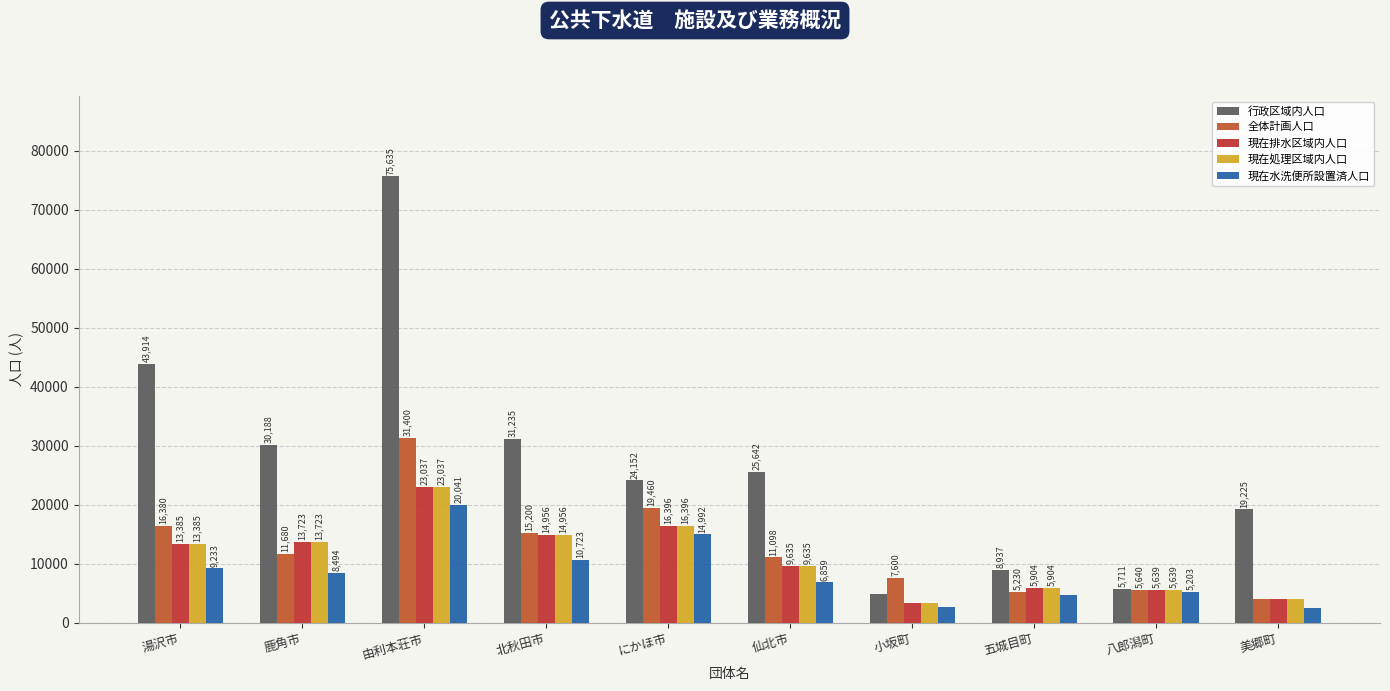

Which series has the largest total across all categories?

行政区域内人口